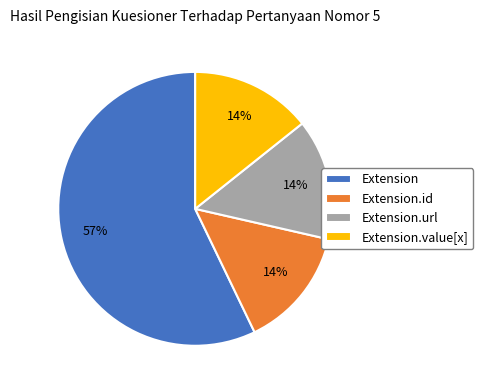

Is the sum of Extension and Extension.id greater than half?

Yes